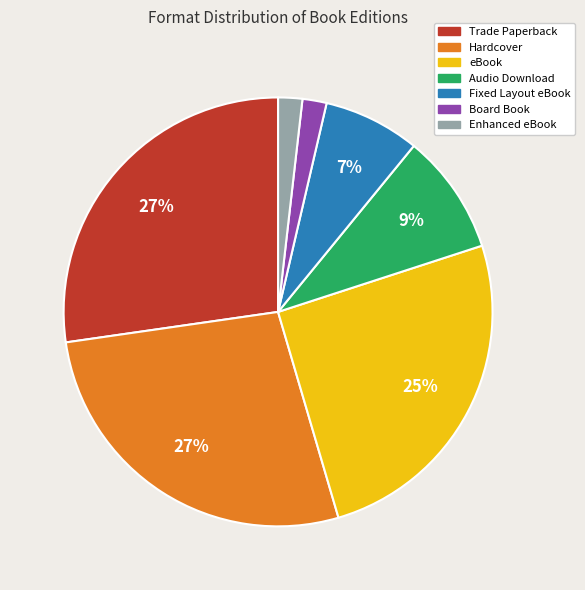

What percentage is the Audio Download slice, to the nearest percent?

9%